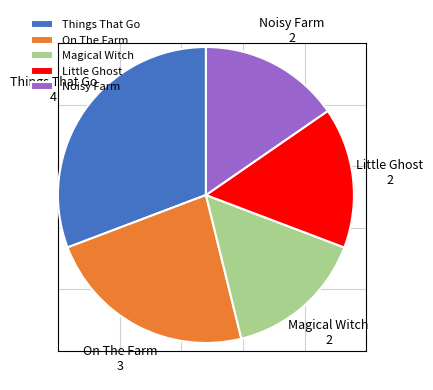

Which slice is the largest?

Things That Go